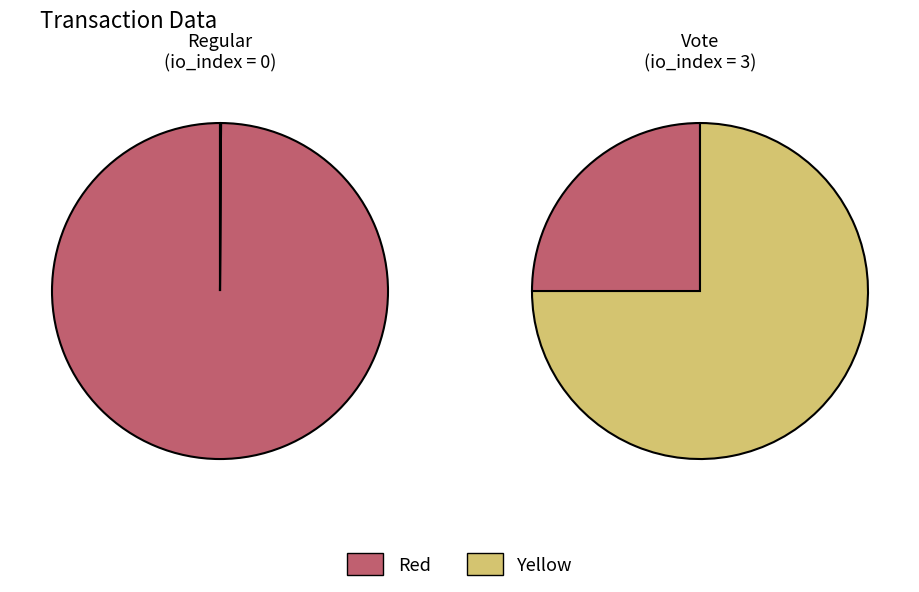

How many slices are in this pie chart?

2